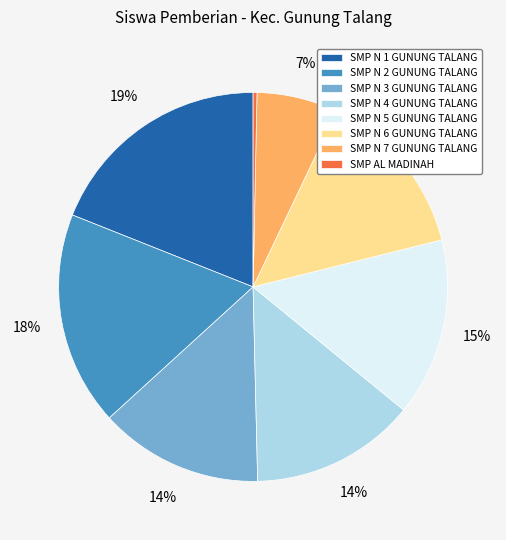

To the nearest percent, what is the average slice percentage?

12%